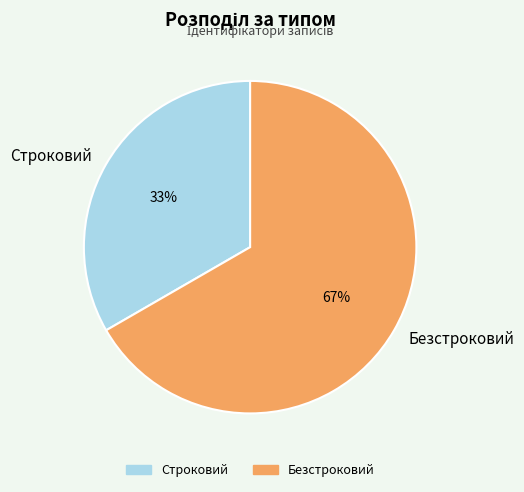

Do Безстроковий and Строковий together represent more than half of the pie?

Yes